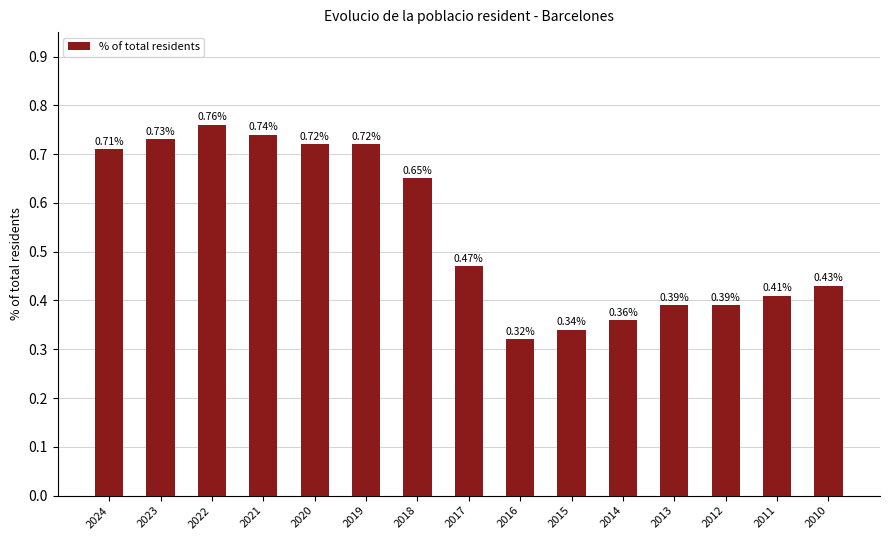

What is the sum of all values?

8.1